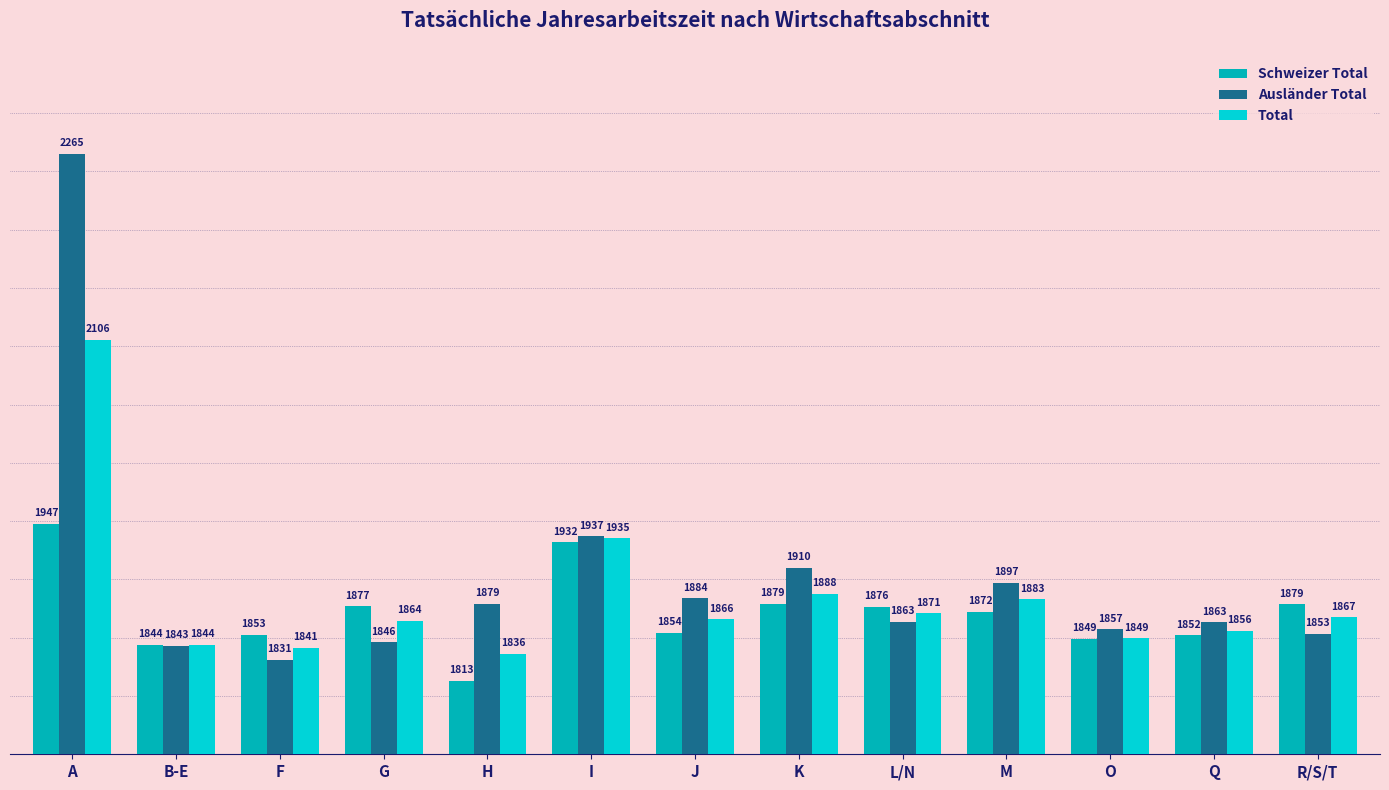

At which label does Ausländer Total reach its peak?

A